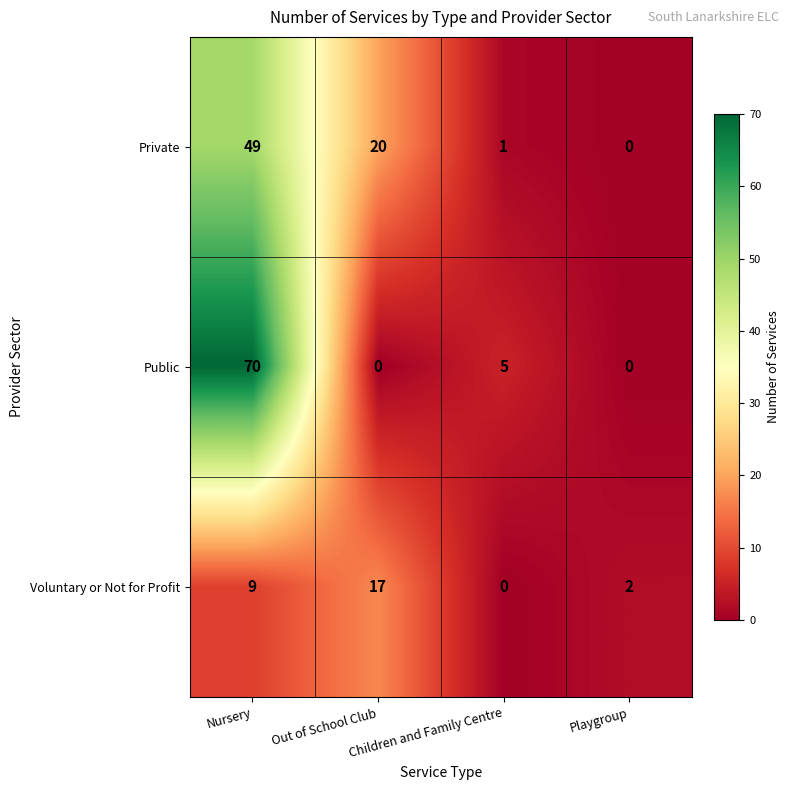

Where is Private nearest to the value 24?

Out of School Club